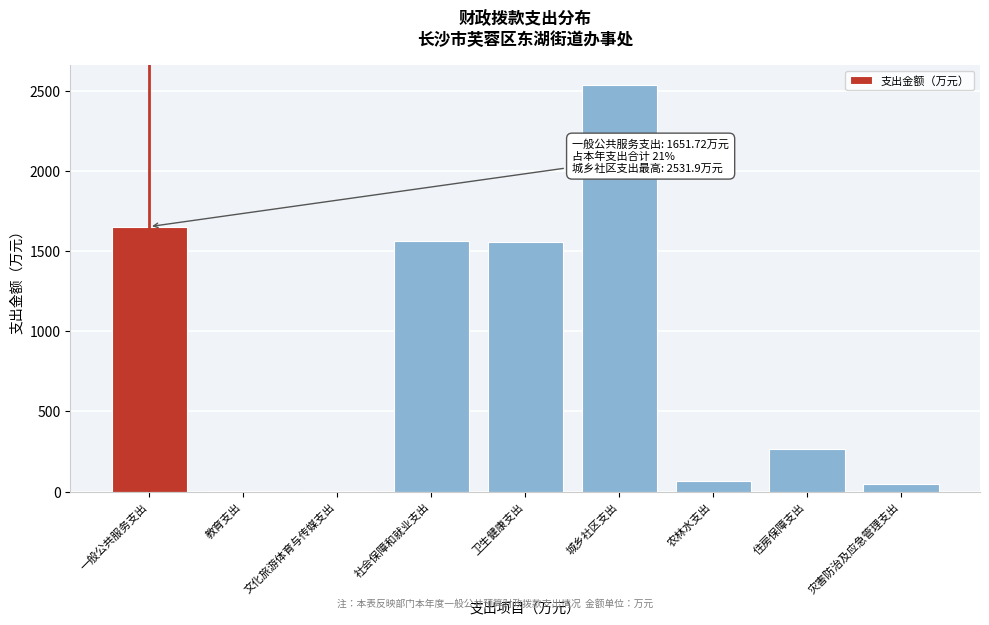

What is the greatest value displayed?

2531.9